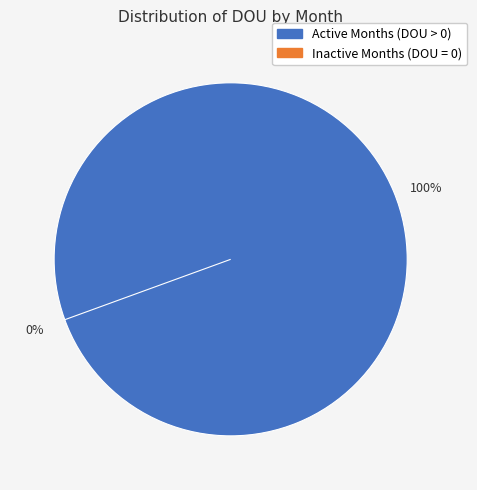

True or false: Sep accounts for 20% of the total.

False